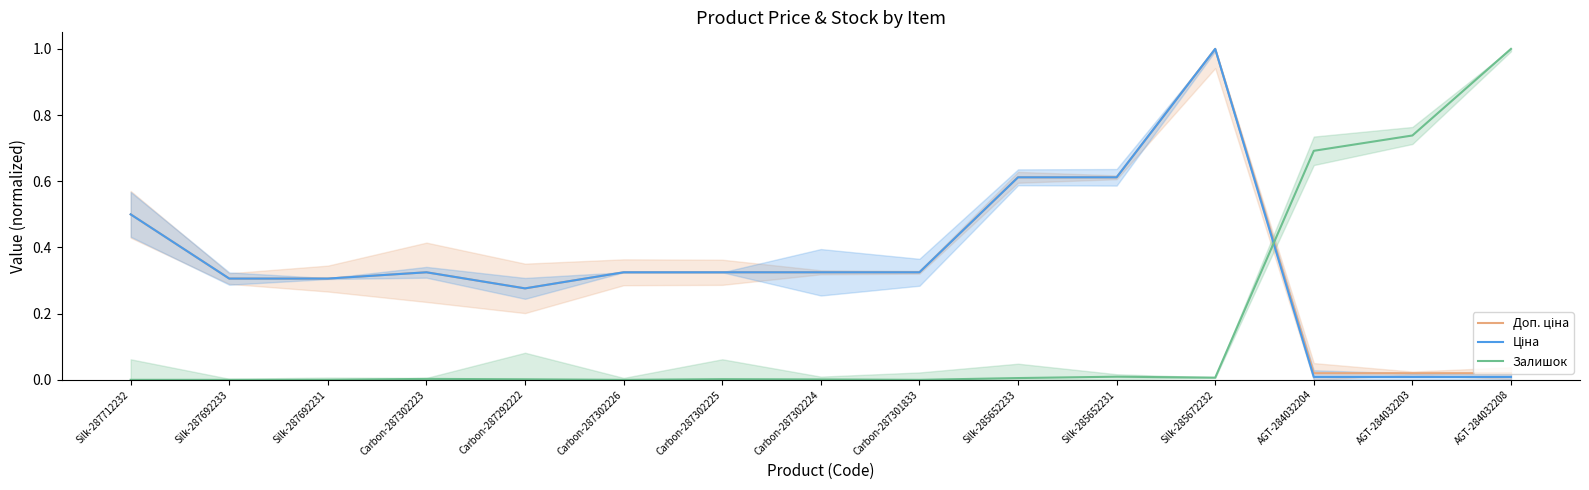

How many series are shown in this chart?

3